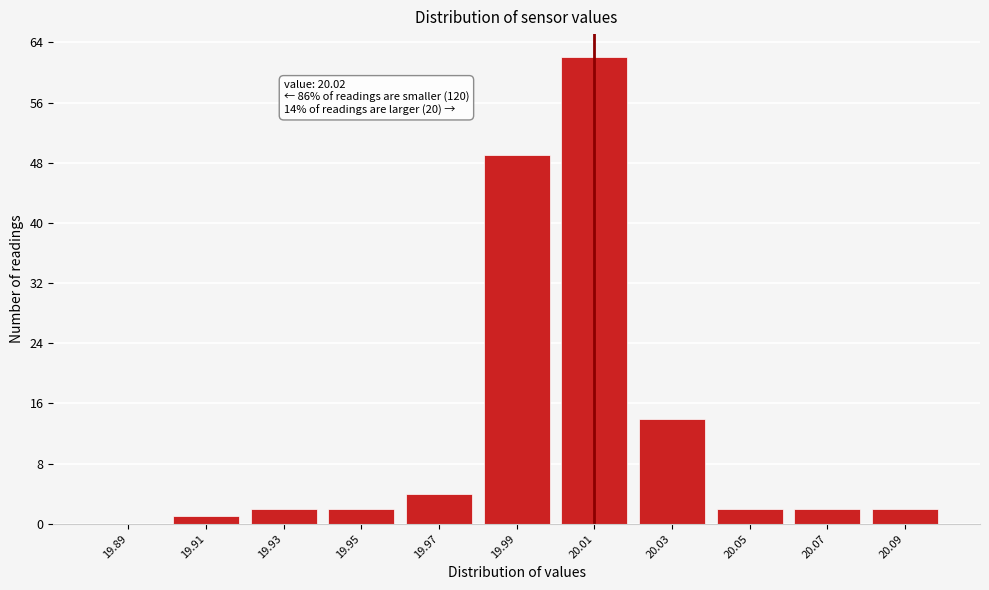

What is the sum of the values at 20.03 and 20.07?

16